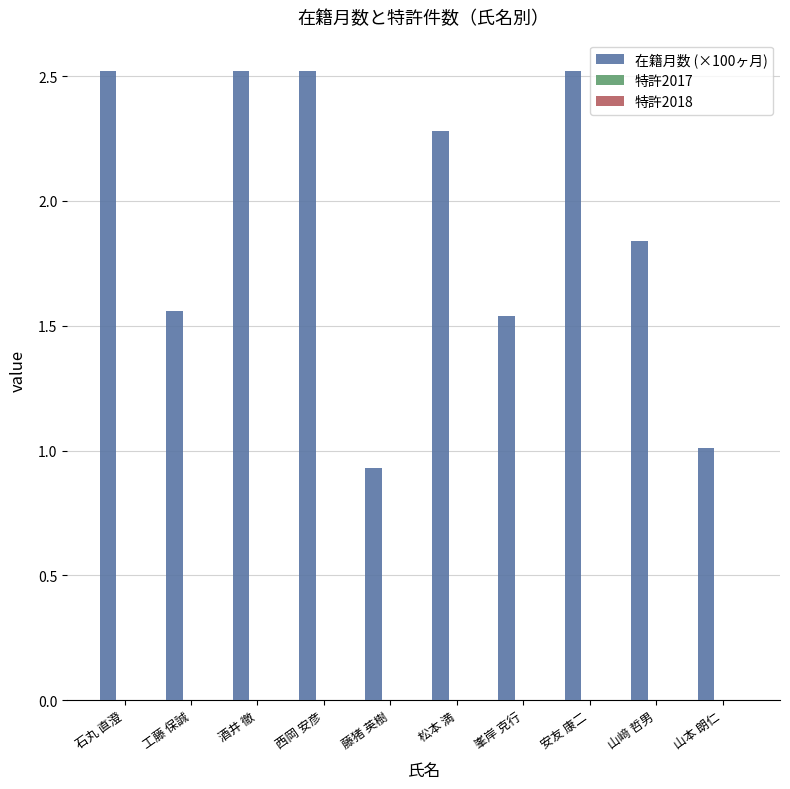

Between 松本 満 and 安友 康二, which is larger?

安友 康二